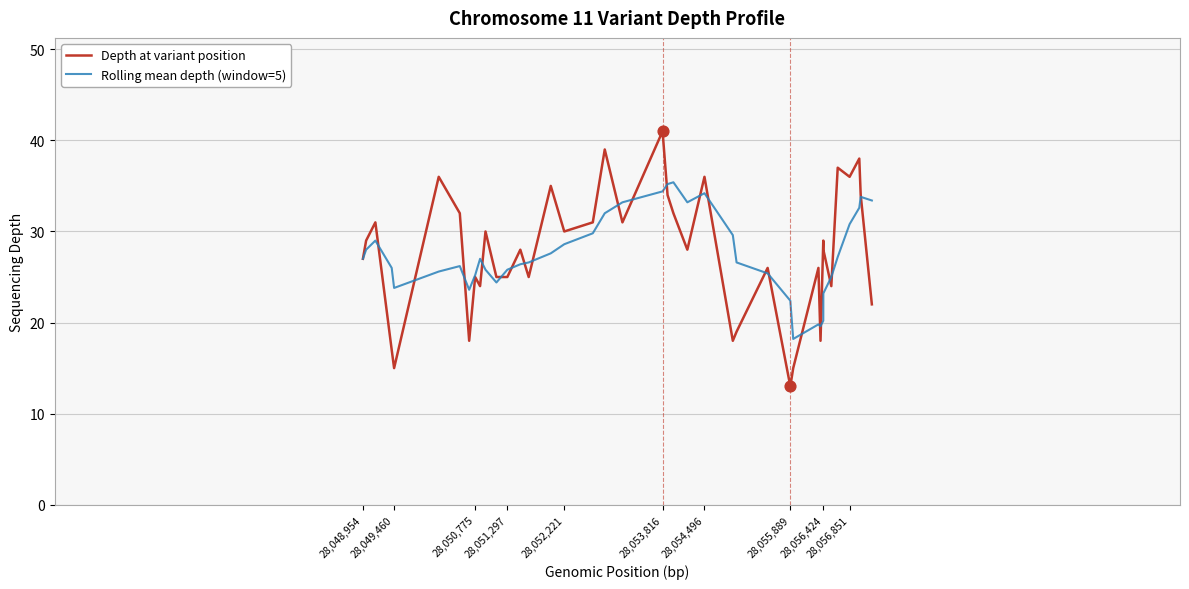

Which series has the widest spread of values?

Depth at variant position